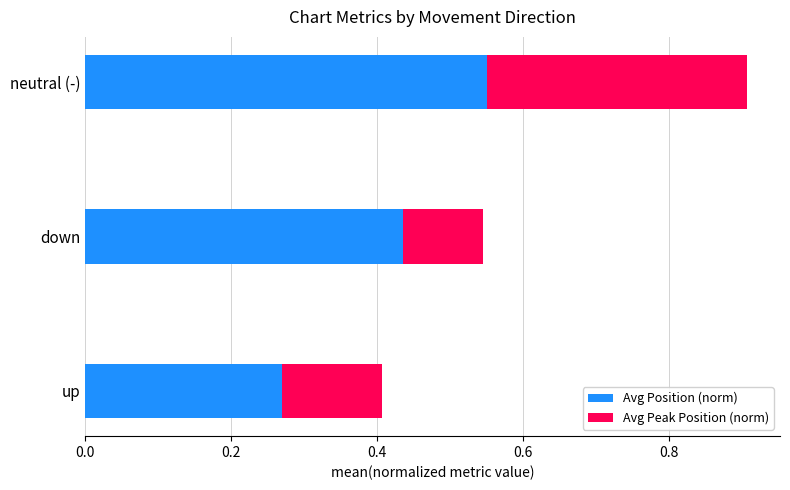

What is the sum of the Avg Position (norm) values at up and neutral (-)?

0.8